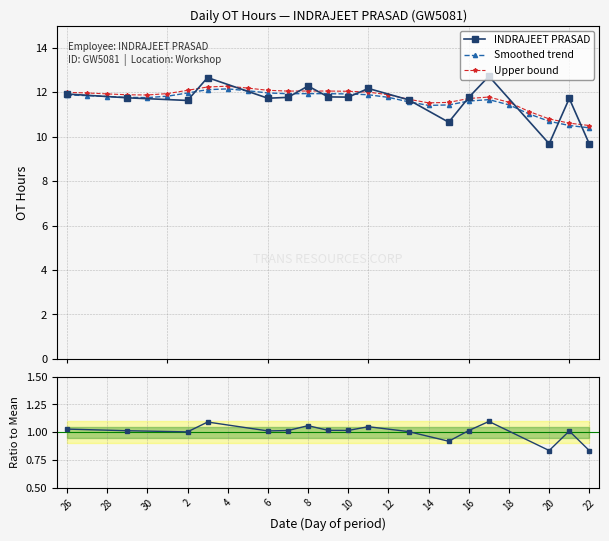

Reading right to left, transcribe all the data shown in this chart.

OT Hours: 9.7	11.7	9.7	0.0	0.0	12.7	11.8	10.7	0.0	11.7	0.0	12.2	11.8	11.8	12.3	11.8	11.7	0.0	0.0	12.7	11.6	0.0	0.0	11.8	0.0	0.0	11.9
Ratio: 0.8	1.0	0.8	0.0	0.0	1.1	1.0	0.9	0.0	1.0	0.0	1.0	1.0	1.0	1.0	1.0	1.0	0.0	0.0	1.1	1.0	0.0	0.0	1.0	0.0	0.0	1.0